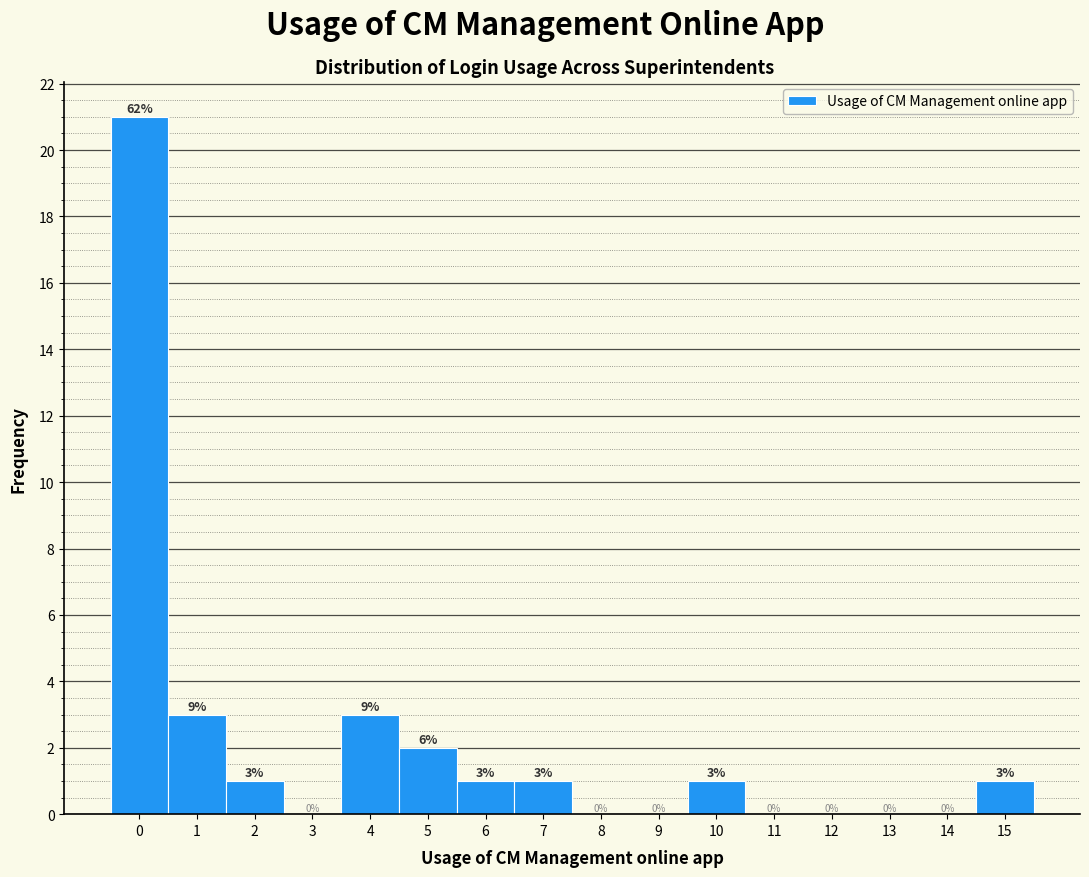

Over which range of the x-axis is the bar tallest?

-0.5 to 0.5